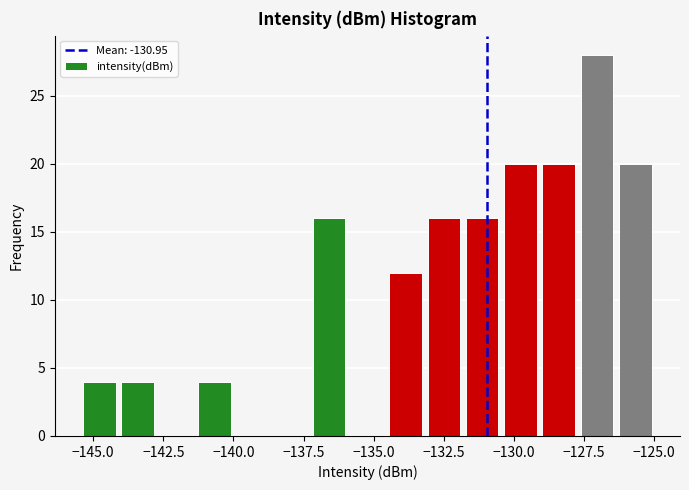

Read against the x-axis, roughly where is the centre of the tallest bar?

-127.0